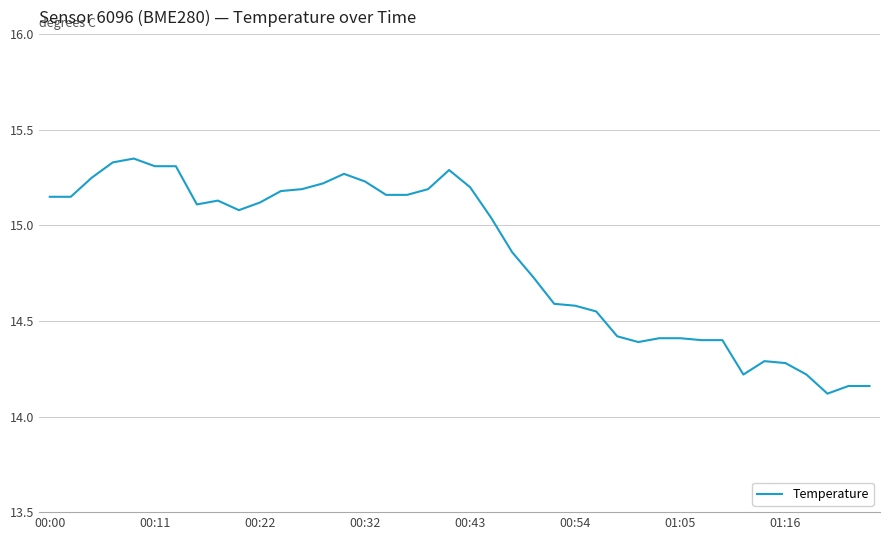

What is the difference between the maximum and minimum values?

1.2